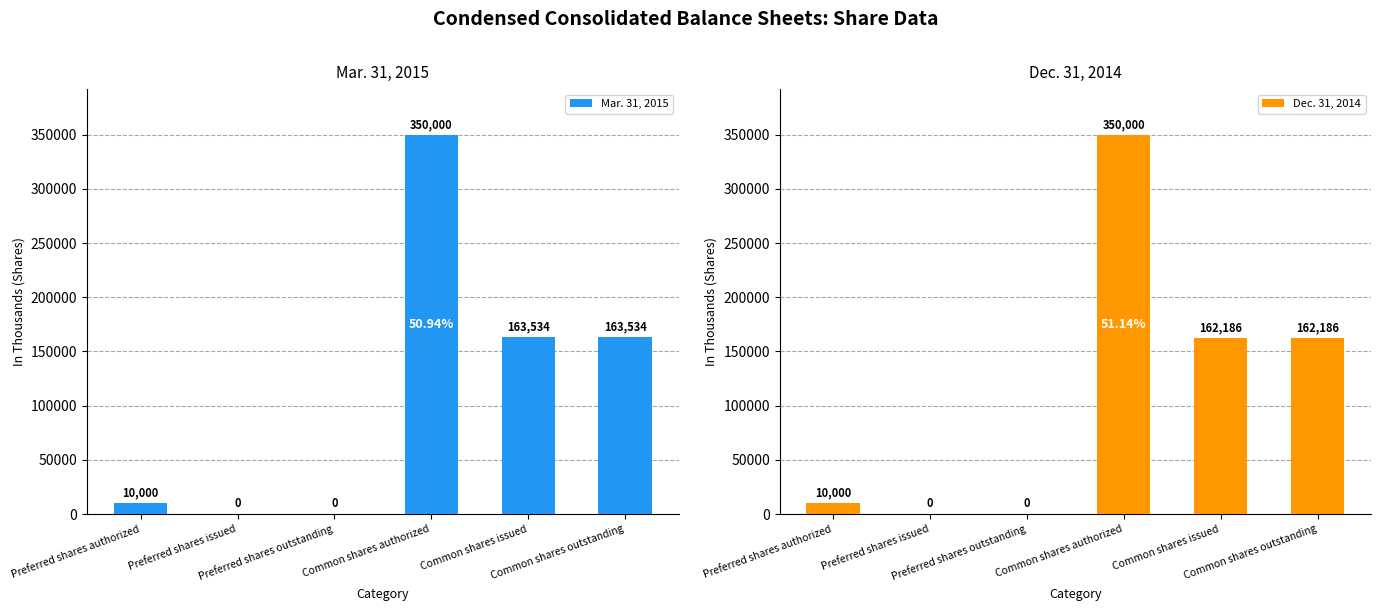

At which category is the sum across all series the highest?

Common shares authorized